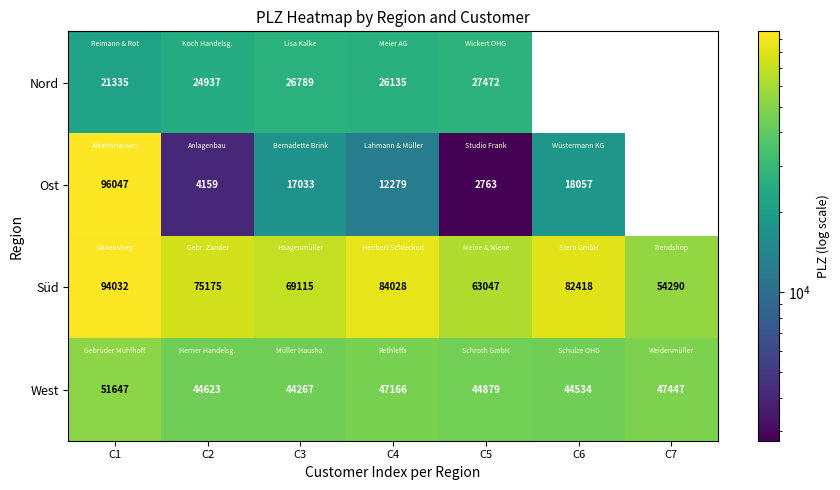

At C1, list the series in order from smallest to largest.

Nord, West, Süd, Ost